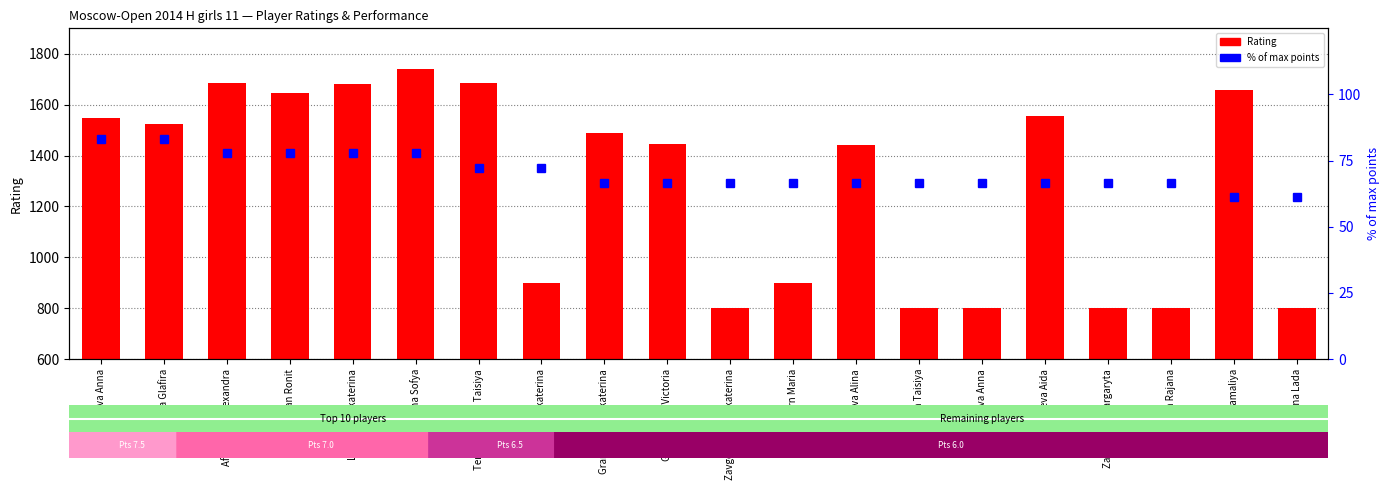

Which series has the largest range (max minus min)?

Rating